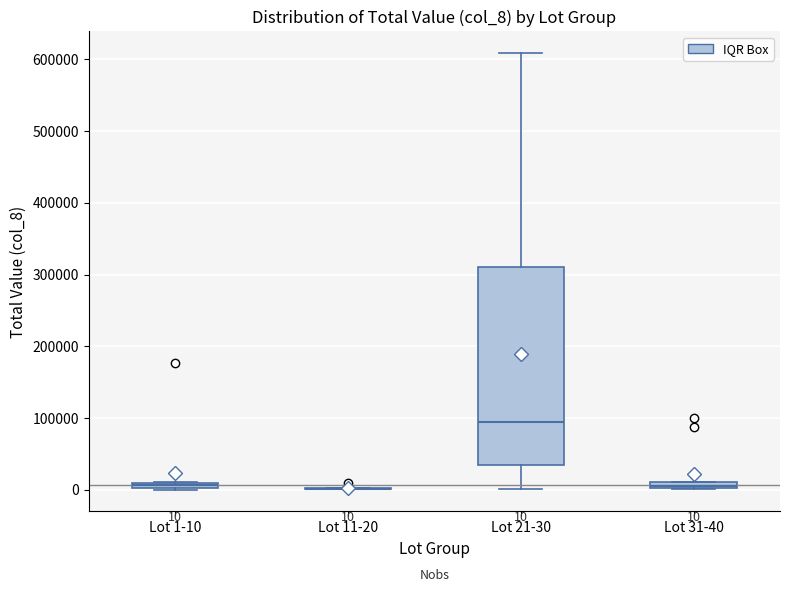

Which box is the tallest, from its lower edge to its upper edge?

Lot 21-30